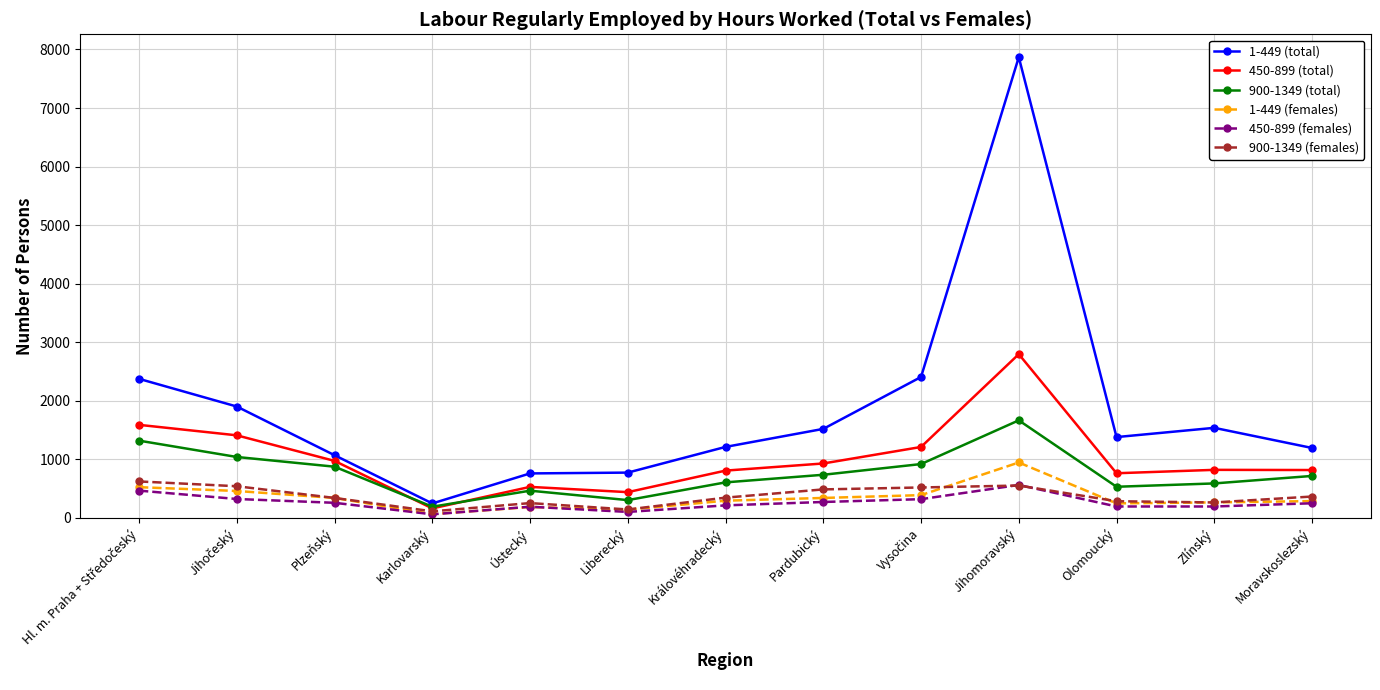

Which series has the largest total across all categories?

1-449 (total)